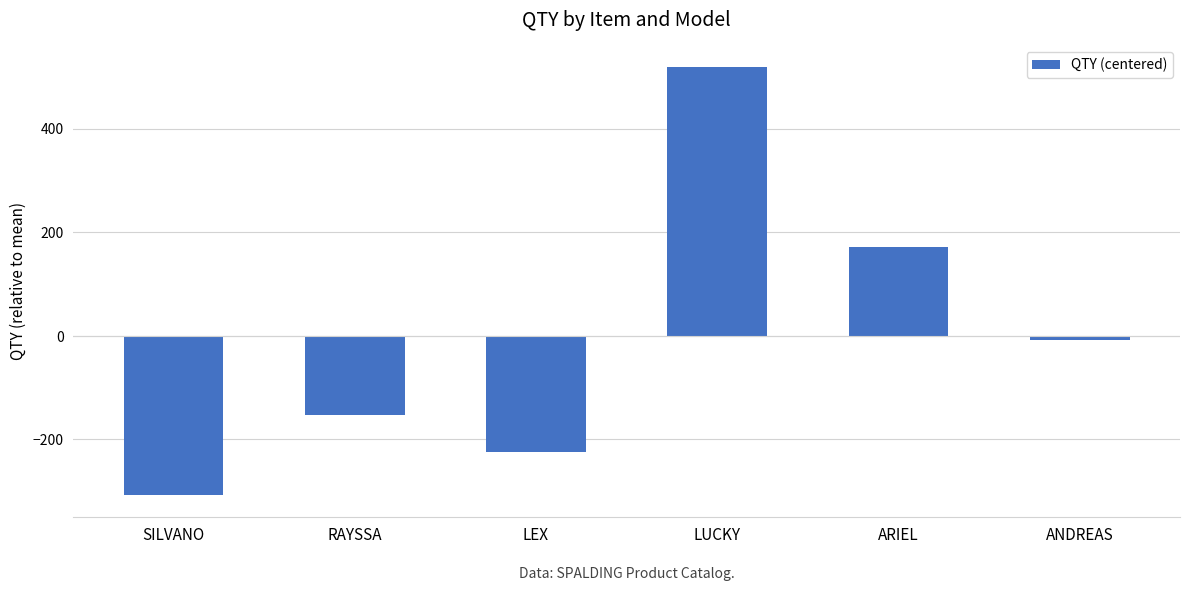

Count the number of categories in the chart.

6